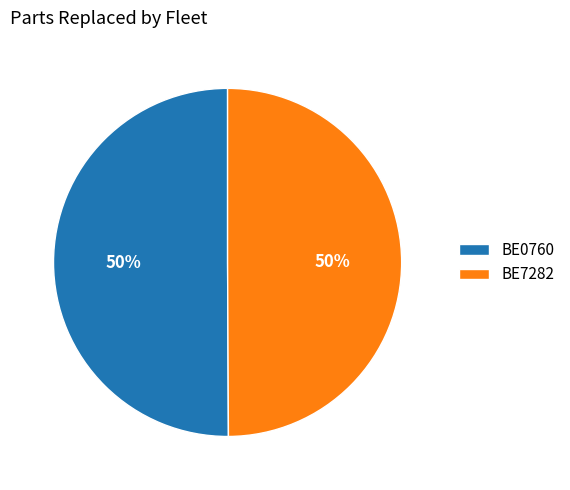

What is the ratio of the value at BE0760 to the value at BE7282?

1.0